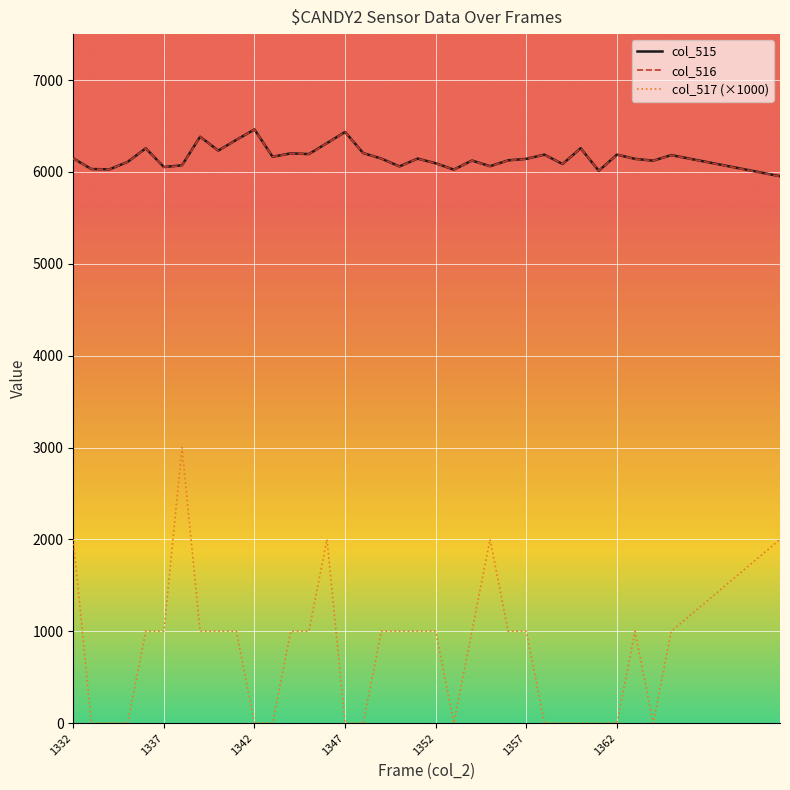

Which series has the largest range (max minus min)?

col_517 (×1000)